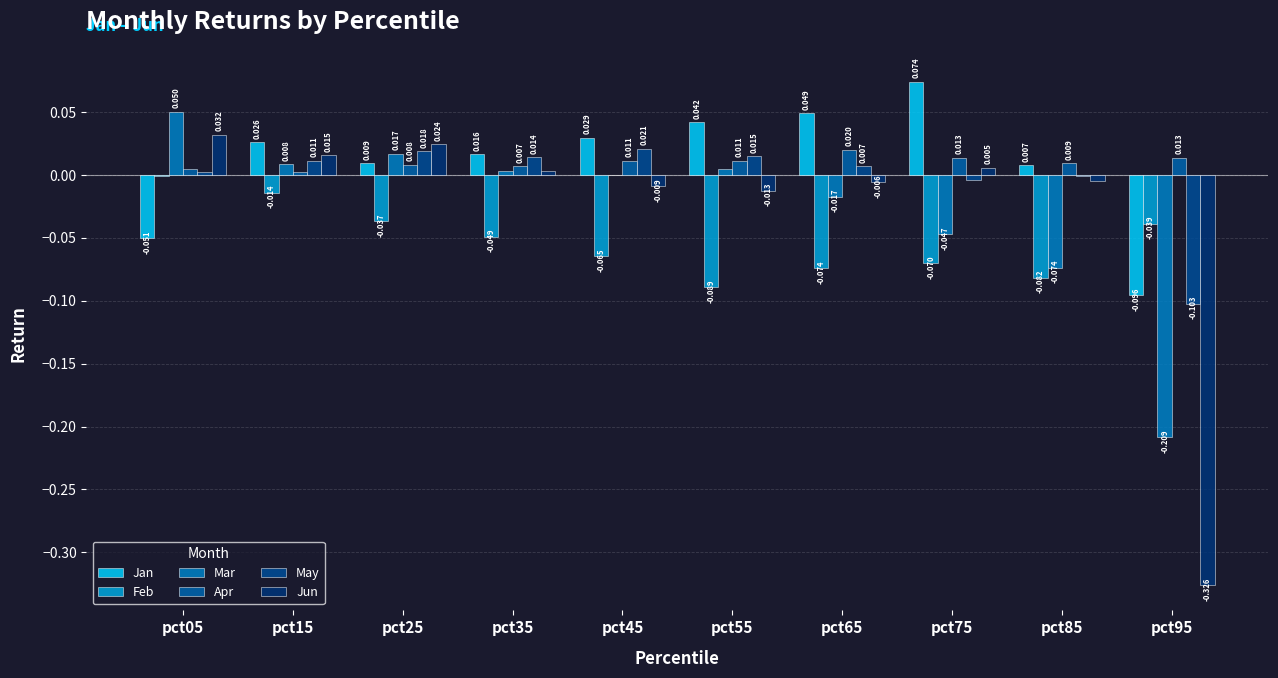

Which series changed the most between pct25 and pct65?

Jan